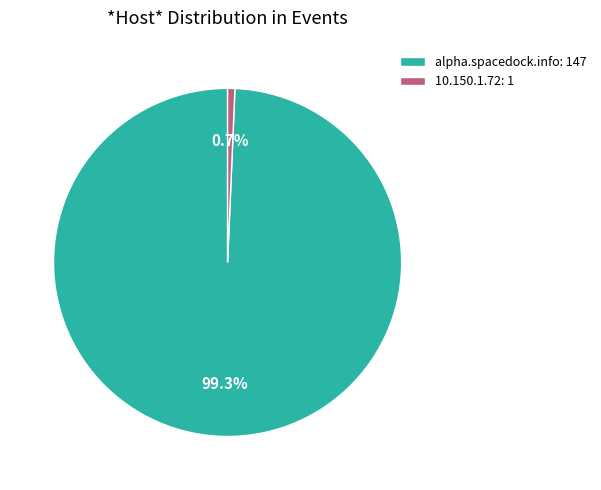

Is alpha.spacedock.info the majority of the pie?

Yes